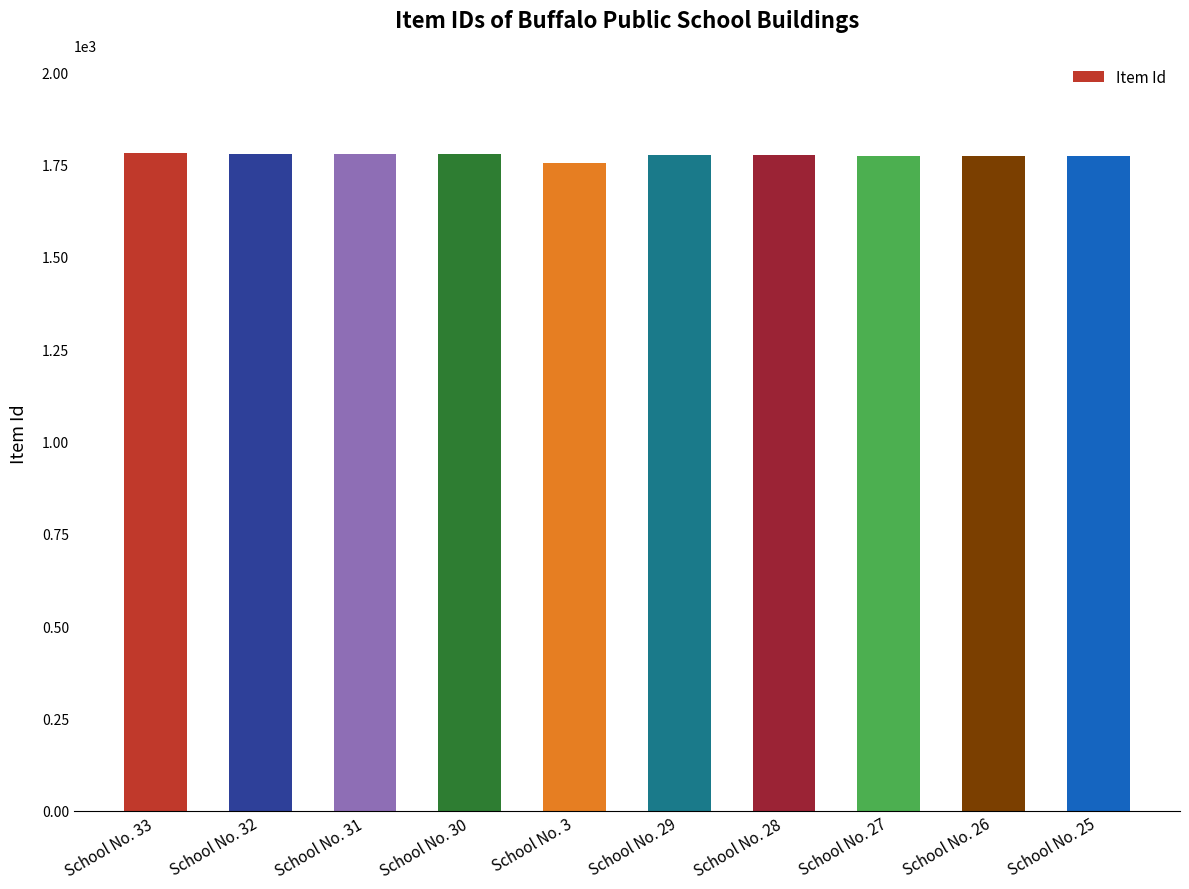

What is the ratio of the value at School No. 26 to the value at School No. 25?

1.0